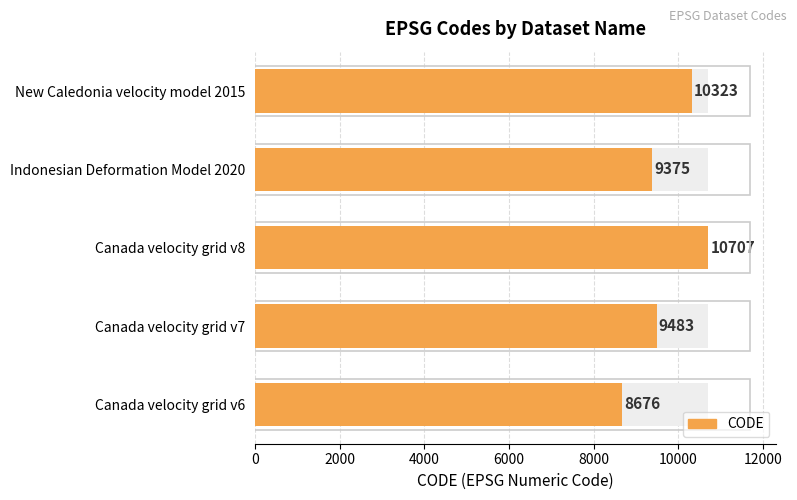

Which has a higher value, Canada velocity grid v8 or Canada velocity grid v7?

Canada velocity grid v8